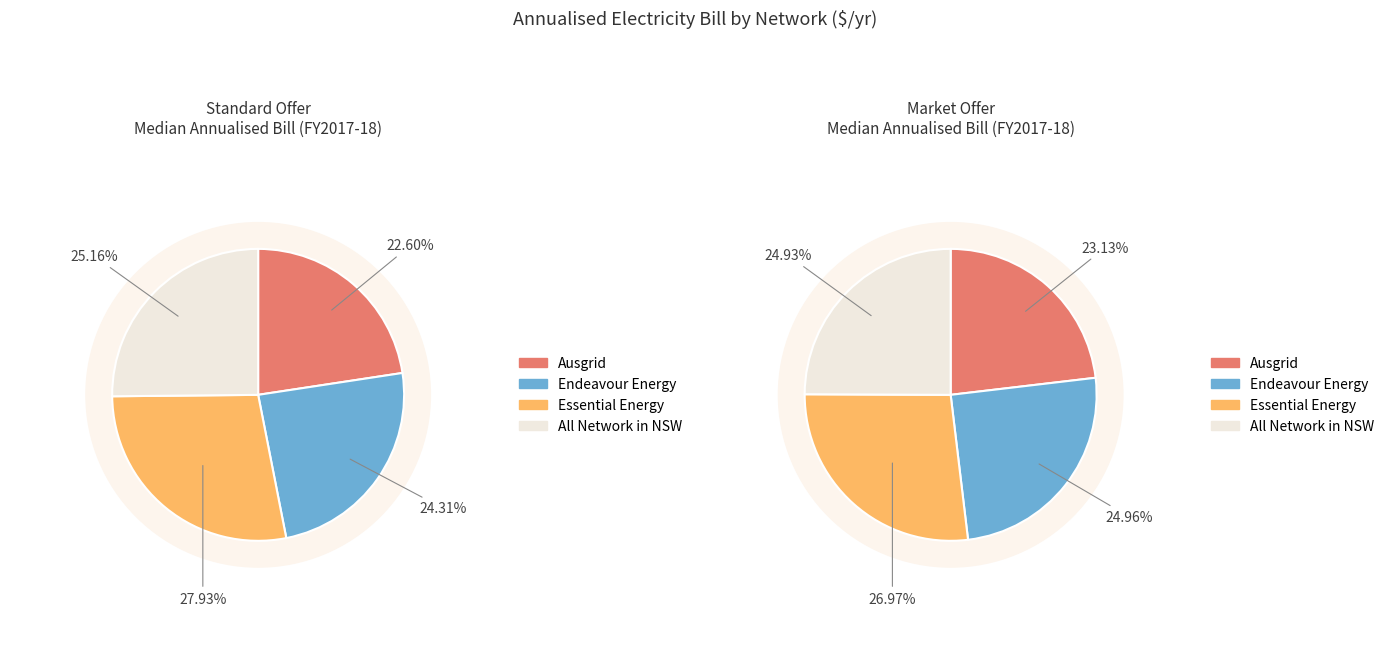

Is it true that Essential Energy is 28% of the pie?

True